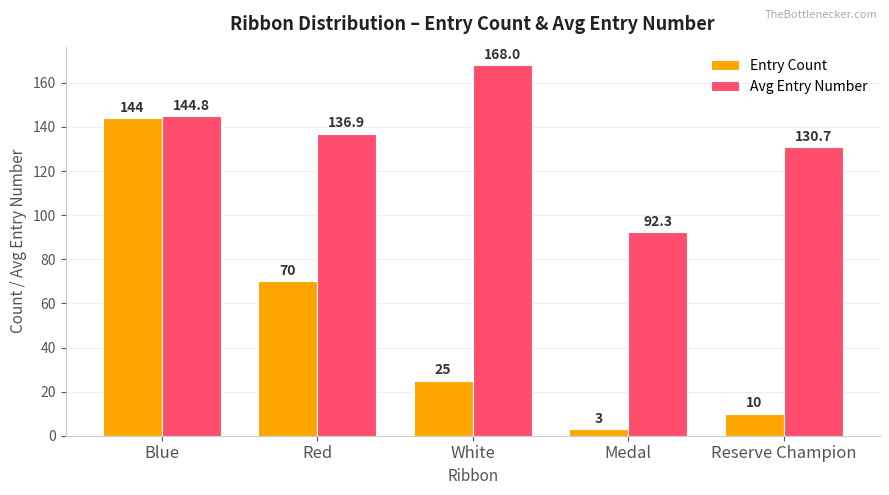

At which label does Entry Count first exceed 25?

Blue